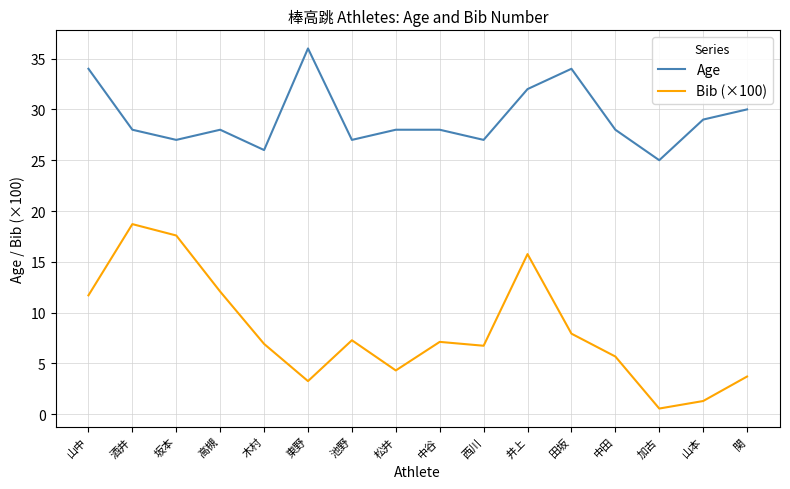

Reading right to left, extract all data points from this chart.

Age: 30.0	29.0	25.0	28.0	34.0	32.0	27.0	28.0	28.0	27.0	36.0	26.0	28.0	27.0	28.0	34.0
Bib (×100): 3.7	1.3	0.6	5.7	7.9	15.8	6.7	7.1	4.3	7.3	3.3	6.9	12.1	17.6	18.7	11.7